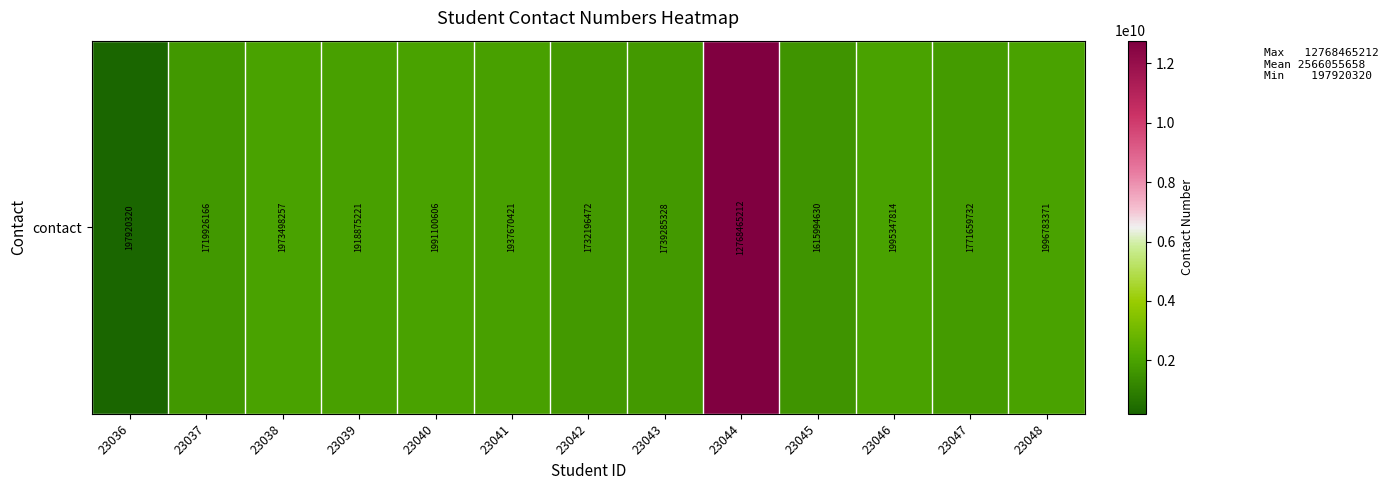

Rank the categories by value from lowest to highest.

23036, 23045, 23037, 23042, 23043, 23047, 23039, 23041, 23038, 23040, 23046, 23048, 23044